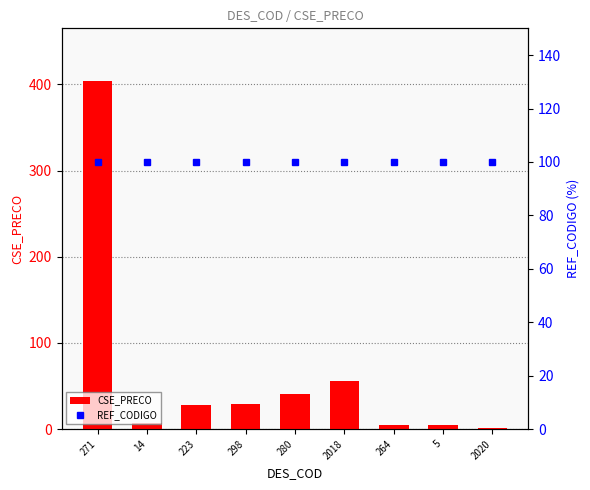

What is the label of the 2nd bar from the right?

5